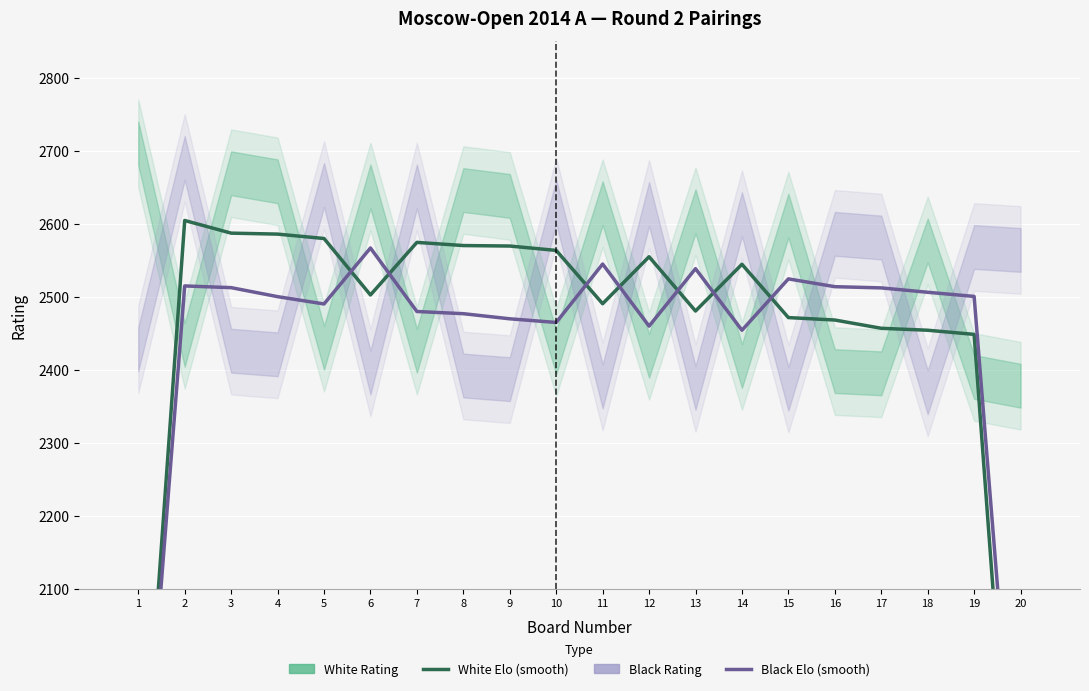

Is the value of White Rating at 5 greater than the value of Black Rating at 4?

Yes